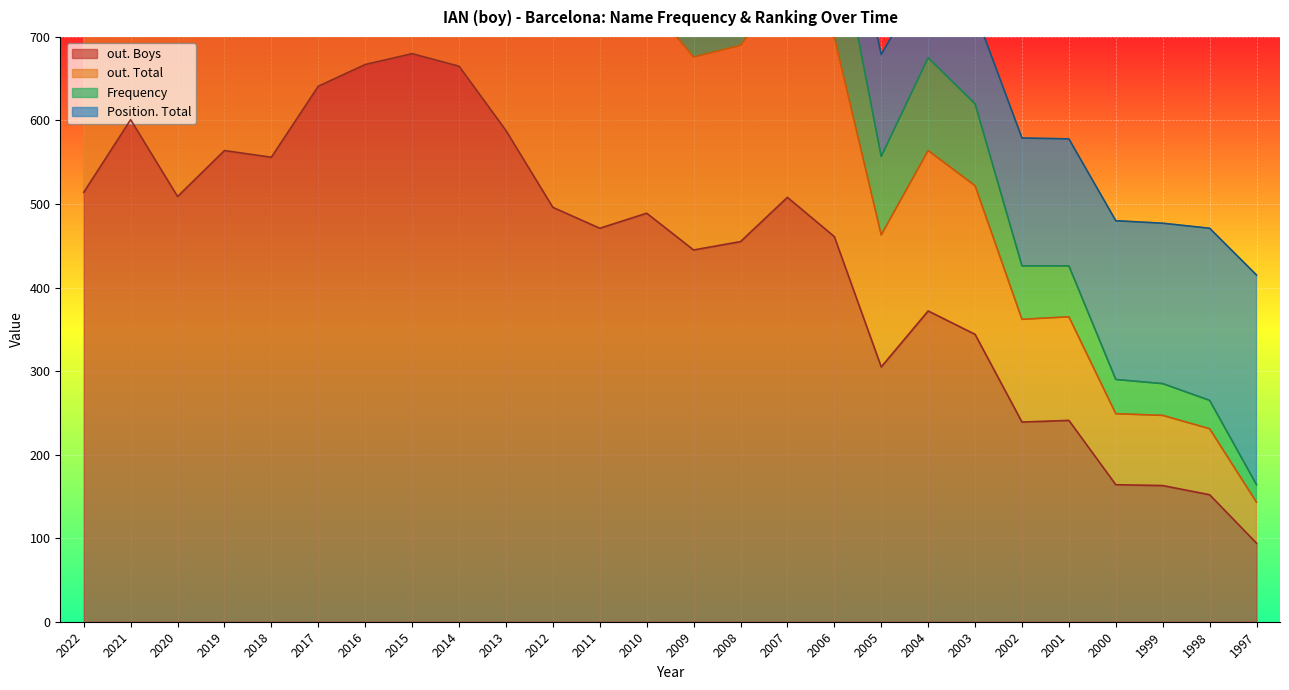

Between 2009 and 2000, which is larger?

2009